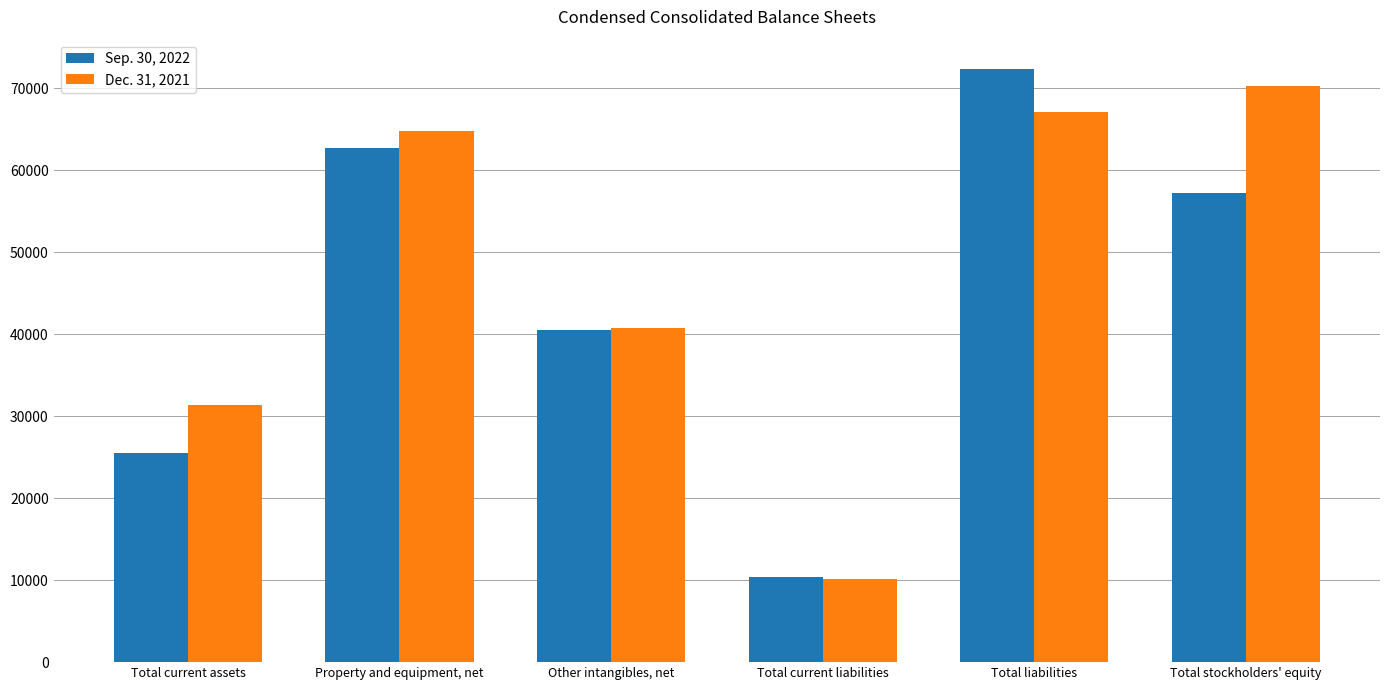

At which label does Sep. 30, 2022 reach its minimum?

Total current liabilities